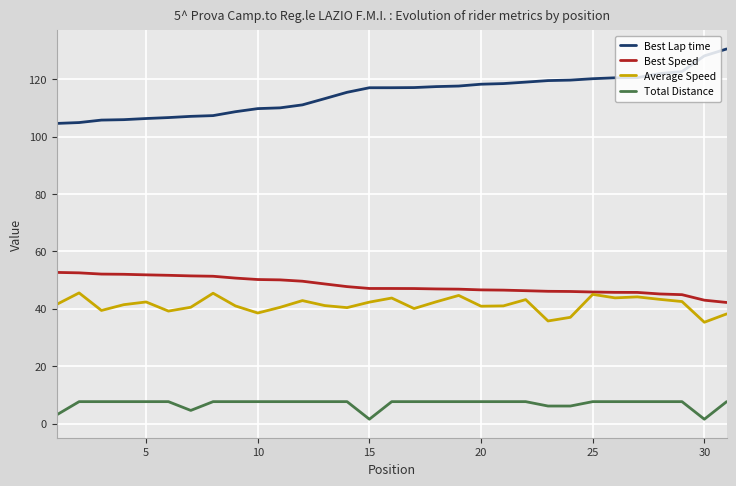

True or false: Best Speed and Best Lap time cross at least once.

False